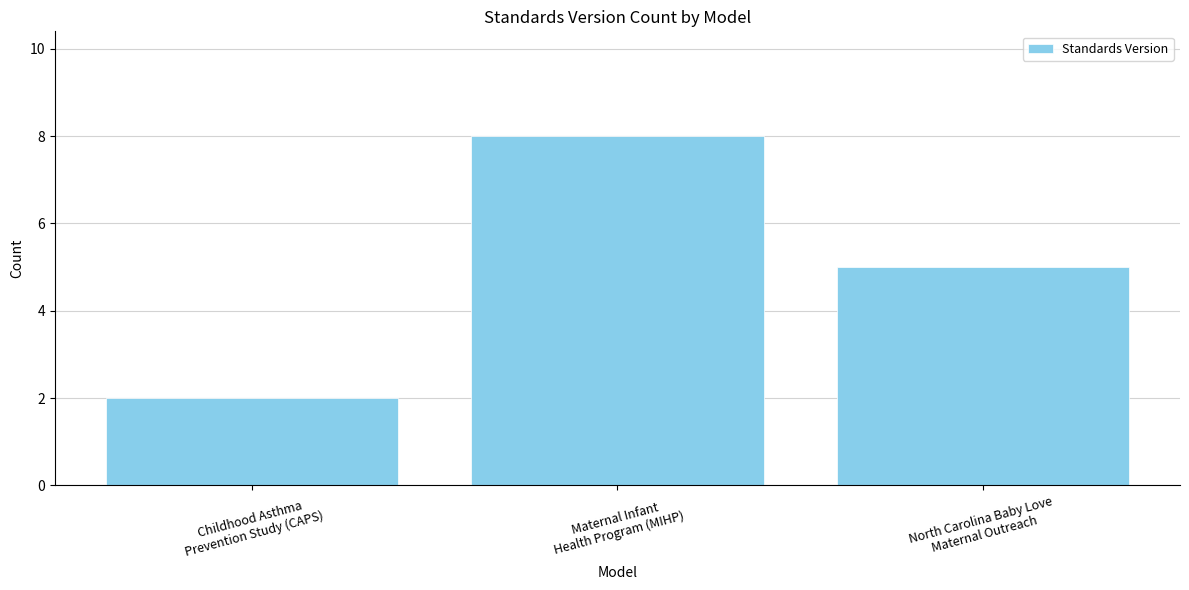

Reading left to right, list all the values displayed in this chart.

Childhood Asthma
Prevention Study (CAPS)=2	Maternal Infant
Health Program (MIHP)=8	North Carolina Baby Love
Maternal Outreach=5